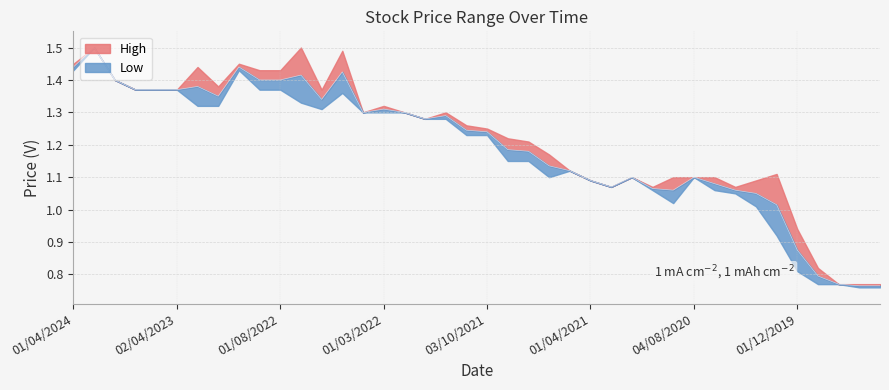

What is the smallest value displayed?

0.8